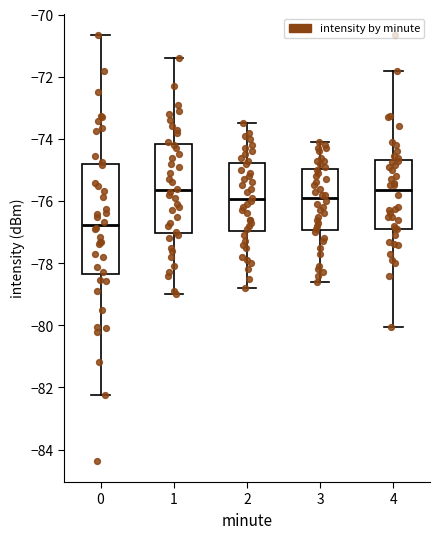

Reading left to right, read every box against the y-axis: the position of its median line, the range the box covers, and the ends of its whiskers. The values are not printed on the chart, so give them approximately, as read against the axis.

0: median -76.8, box -78.4 to -74.8, whiskers -82.2 to -70.6
1: median -75.6, box -77.0 to -74.2, whiskers -79.0 to -71.4
2: median -76.0, box -77.0 to -74.8, whiskers -78.8 to -73.4
3: median -75.8, box -77.0 to -75.0, whiskers -78.6 to -74.0
4: median -75.6, box -76.8 to -74.6, whiskers -80.0 to -71.8